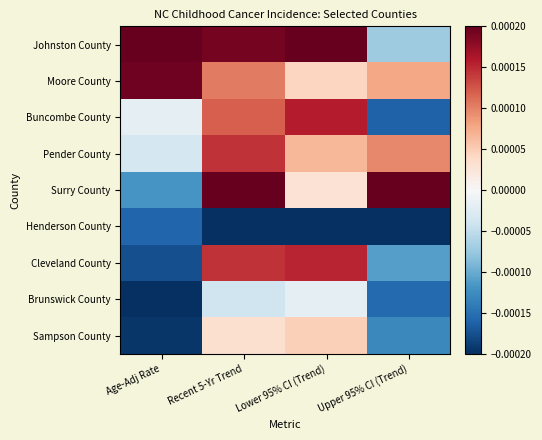

Reading left to right, list all the values displayed in this chart.

Johnston County: Age-Adj Rate=0.0	Recent 5-Yr Trend=0.0	Lower 95% CI (Trend)=0.0	Upper 95% CI (Trend)=-0.0
Moore County: Age-Adj Rate=0.0	Recent 5-Yr Trend=0.0	Lower 95% CI (Trend)=0.0	Upper 95% CI (Trend)=0.0
Buncombe County: Age-Adj Rate=-0.0	Recent 5-Yr Trend=0.0	Lower 95% CI (Trend)=0.0	Upper 95% CI (Trend)=-0.0
Pender County: Age-Adj Rate=-0.0	Recent 5-Yr Trend=0.0	Lower 95% CI (Trend)=0.0	Upper 95% CI (Trend)=0.0
Surry County: Age-Adj Rate=-0.0	Recent 5-Yr Trend=0.0	Lower 95% CI (Trend)=0.0	Upper 95% CI (Trend)=0.0
Henderson County: Age-Adj Rate=-0.0	Recent 5-Yr Trend=-0.0	Lower 95% CI (Trend)=-0.0	Upper 95% CI (Trend)=-0.0
Cleveland County: Age-Adj Rate=-0.0	Recent 5-Yr Trend=0.0	Lower 95% CI (Trend)=0.0	Upper 95% CI (Trend)=-0.0
Brunswick County: Age-Adj Rate=-0.0	Recent 5-Yr Trend=-0.0	Lower 95% CI (Trend)=-0.0	Upper 95% CI (Trend)=-0.0
Sampson County: Age-Adj Rate=-0.0	Recent 5-Yr Trend=0.0	Lower 95% CI (Trend)=0.0	Upper 95% CI (Trend)=-0.0